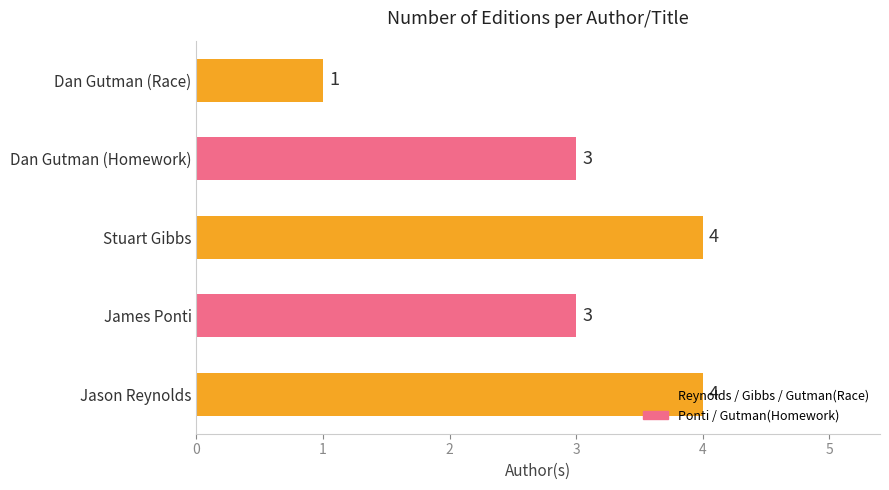

What is the ratio of the value at James Ponti to the value at Dan Gutman (Homework)?

1.0